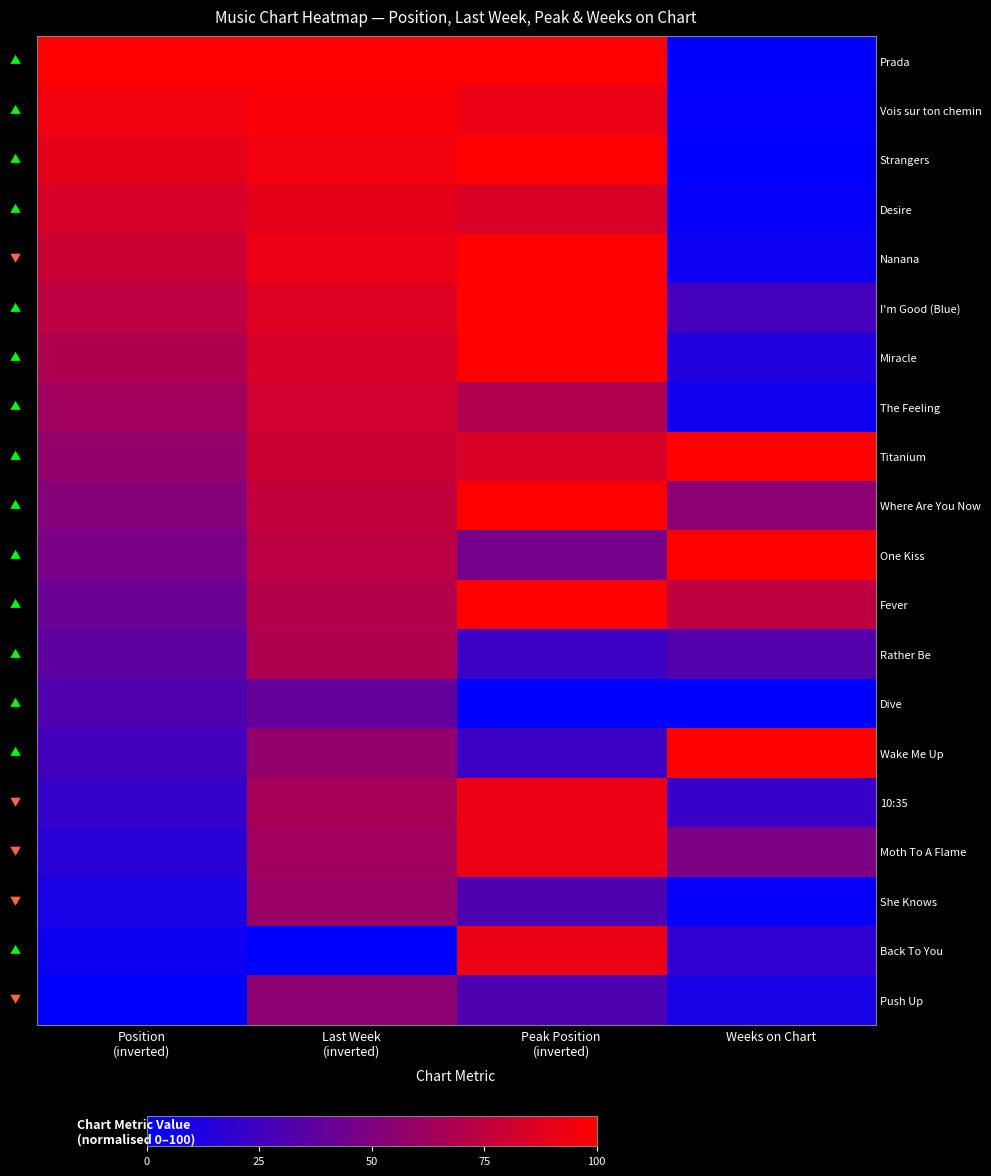

Count the number of categories in the chart.

4